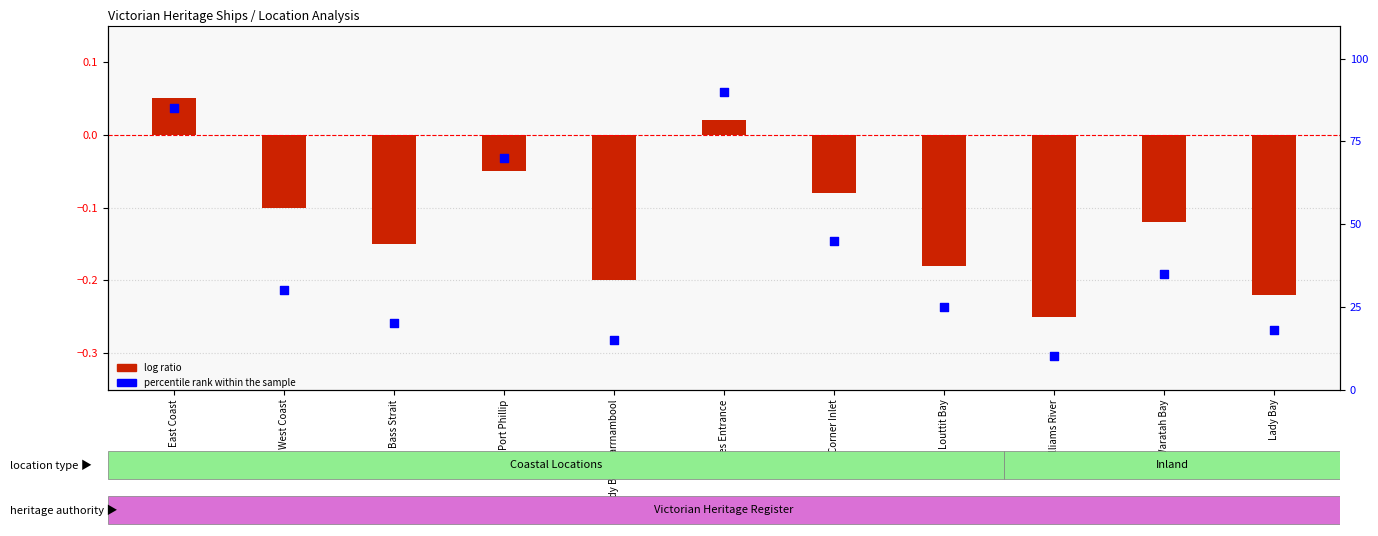

What is the total value across all series at Lakes Entrance?

90.0